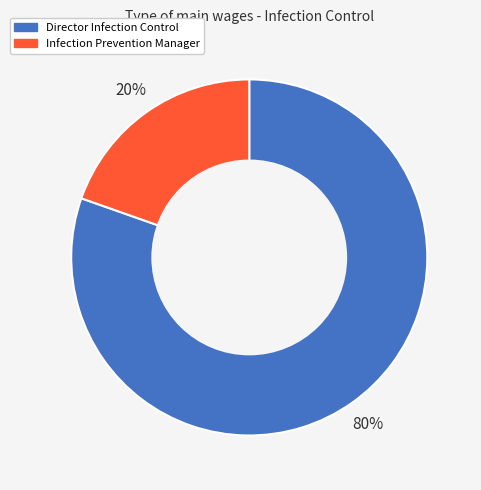

Is it true that Infection Prevention Manager is 32% of the pie?

False